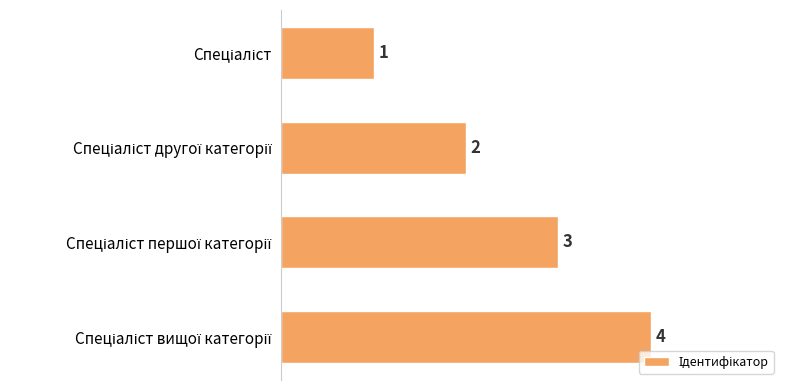

What is the greatest value displayed?

4